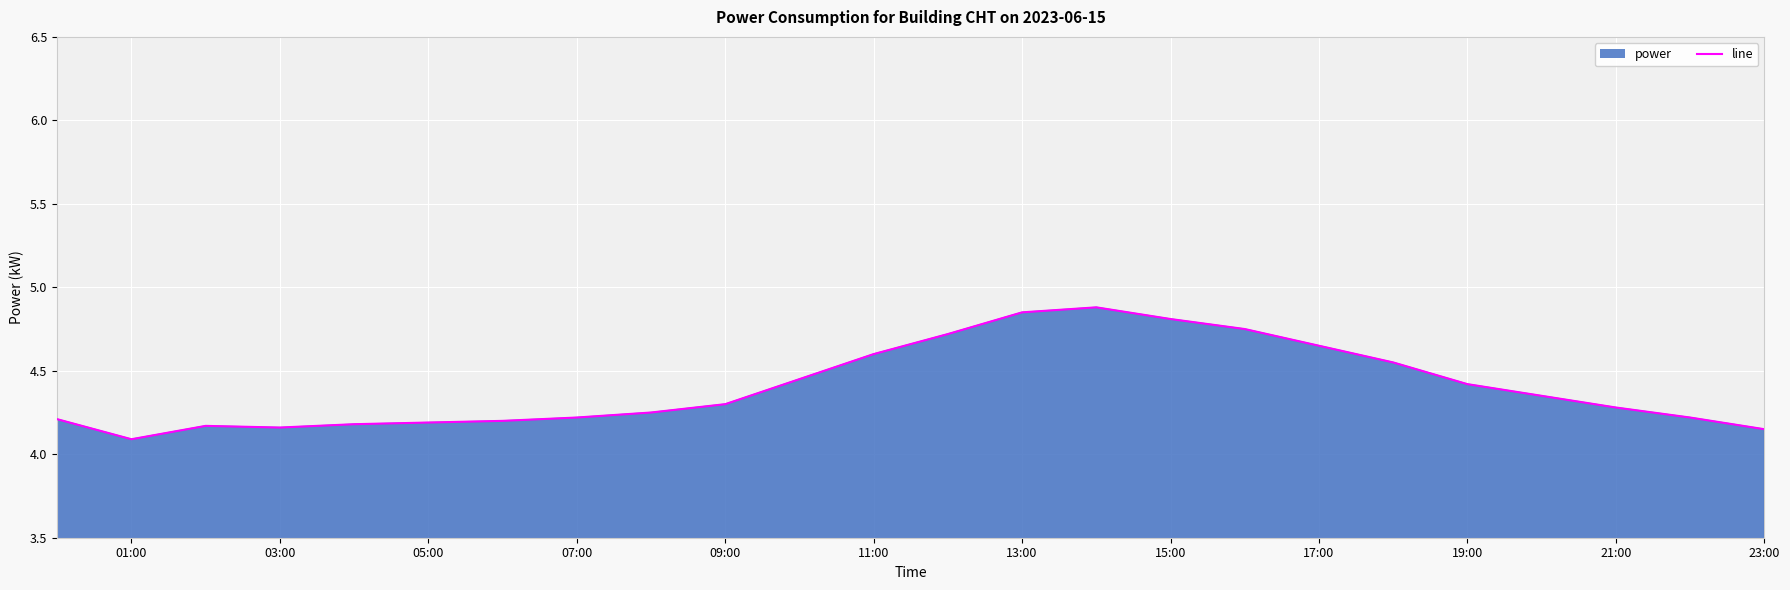

What is the maximum value shown in the chart?

4.9